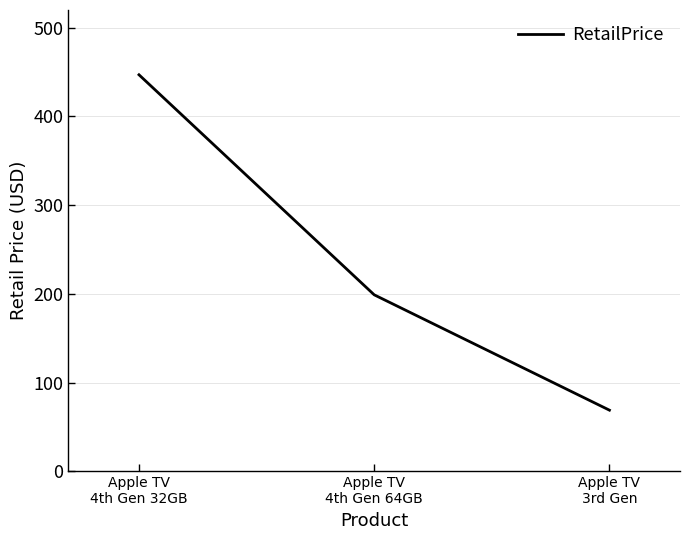

What is the difference between the maximum and minimum values?

378